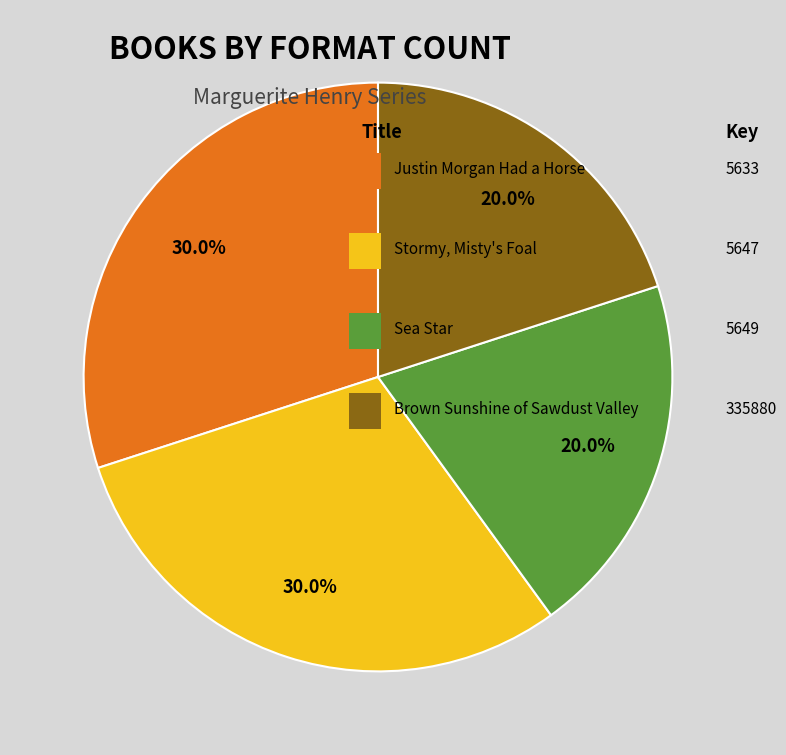

Is there a majority slice in this chart?

No